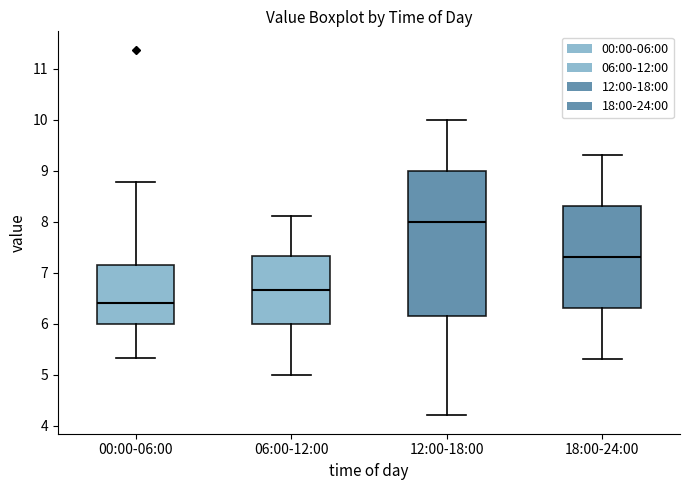

Which box has the lowest median line?

00:00-06:00